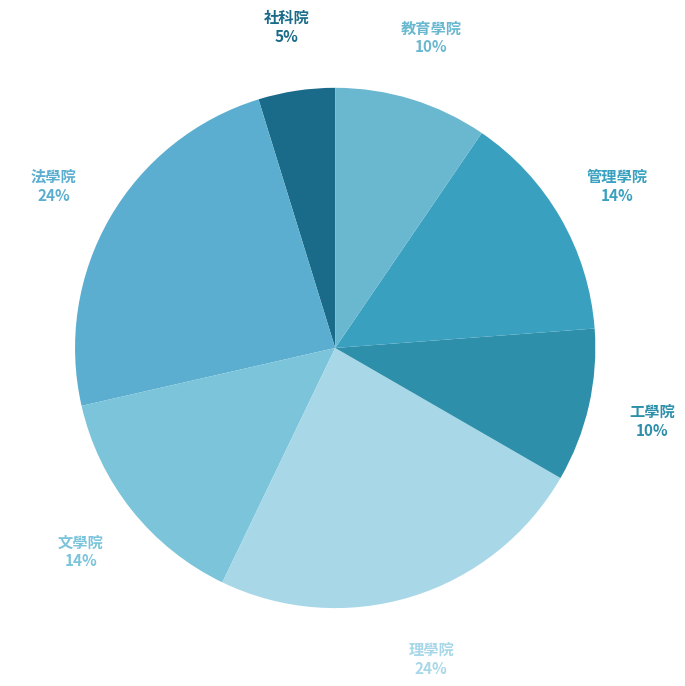

What is the smallest slice in the pie chart?

社科院